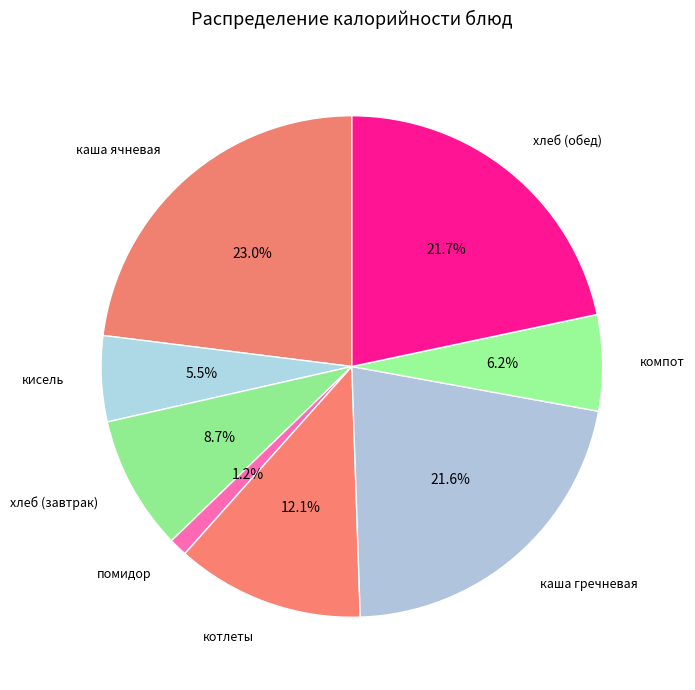

How many segments does this pie chart have?

8